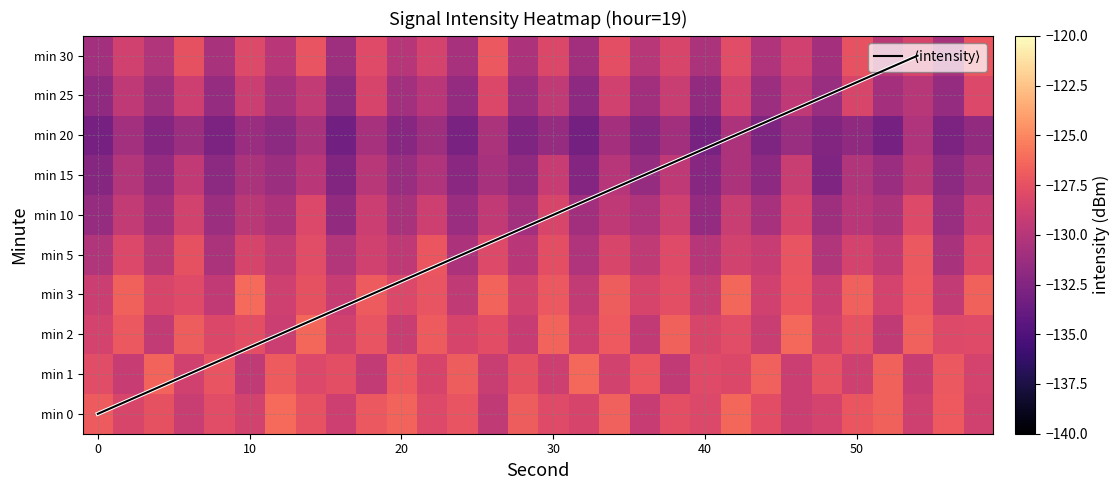

What is the average value of the 30 series?

-129.2